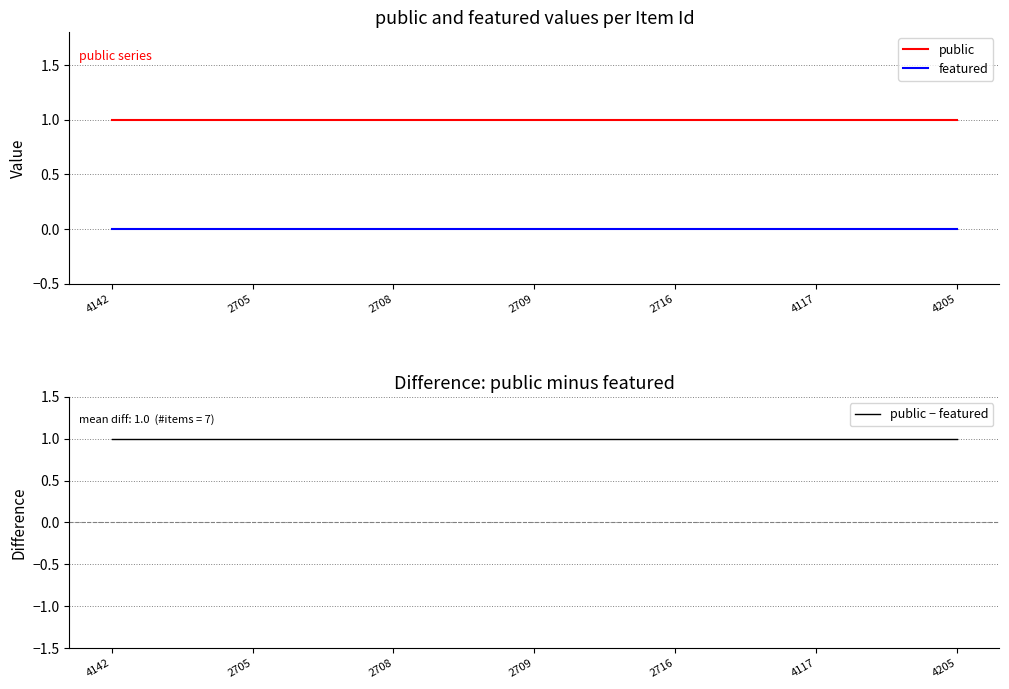

The public − featured series shows 1 at 2716. True or false?

False